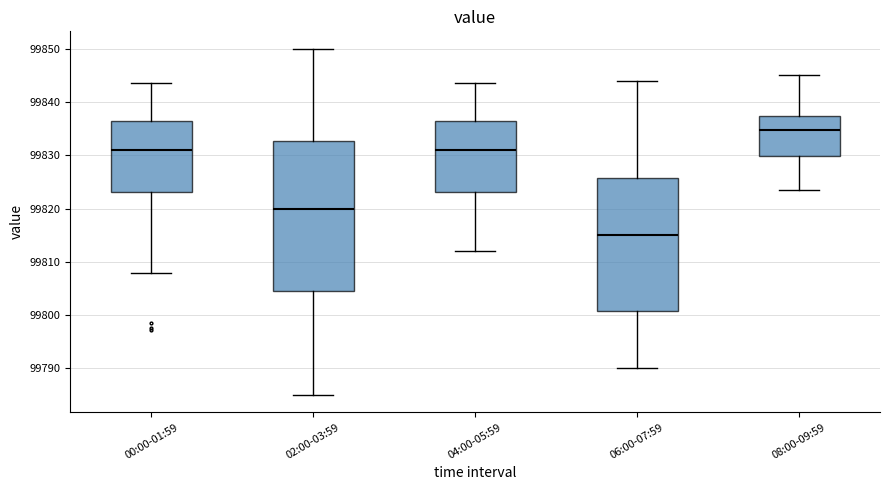

Reading left to right, transcribe this box plot: for each box, give where its median line is, the range the box spans, and where its two whiskers end, as read against the y-axis. The values are not printed on the chart, so give them approximately, as read against the axis.

00:00-01:59: median 99831, box 99823 to 99836, whiskers 99808 to 99844
02:00-03:59: median 99820, box 99805 to 99833, whiskers 99785 to 99850
04:00-05:59: median 99831, box 99823 to 99836, whiskers 99812 to 99844
06:00-07:59: median 99815, box 99801 to 99826, whiskers 99790 to 99844
08:00-09:59: median 99835, box 99830 to 99837, whiskers 99823 to 99845